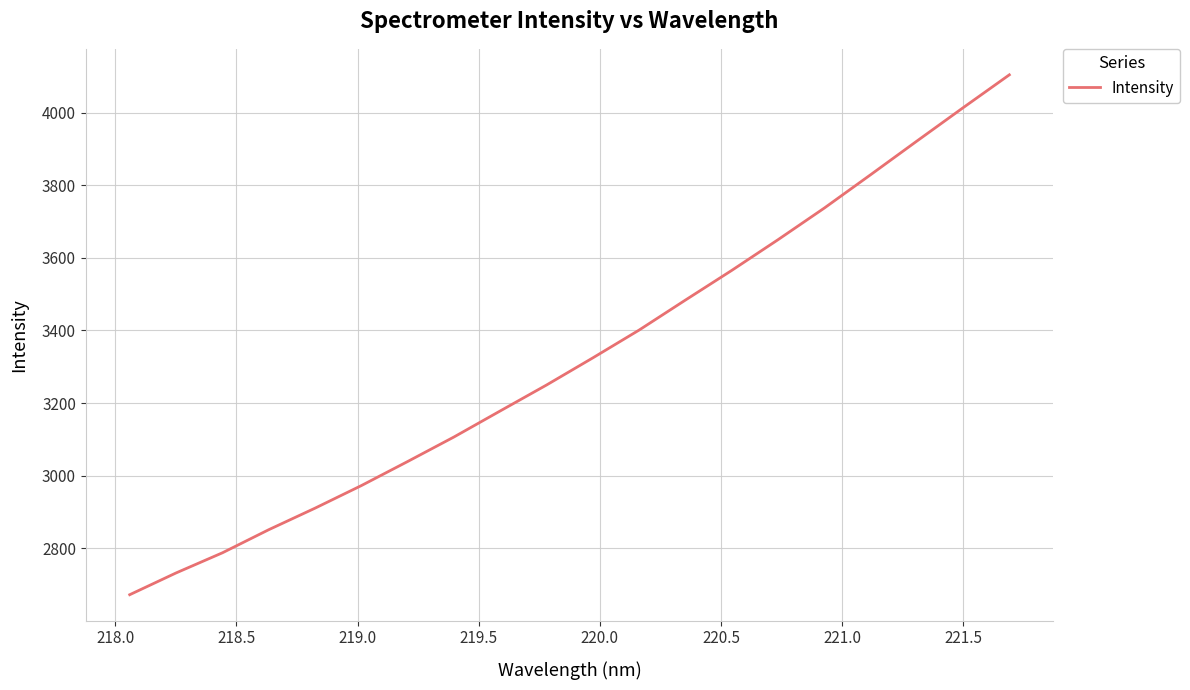

What is the maximum value shown in the chart?

4104.3